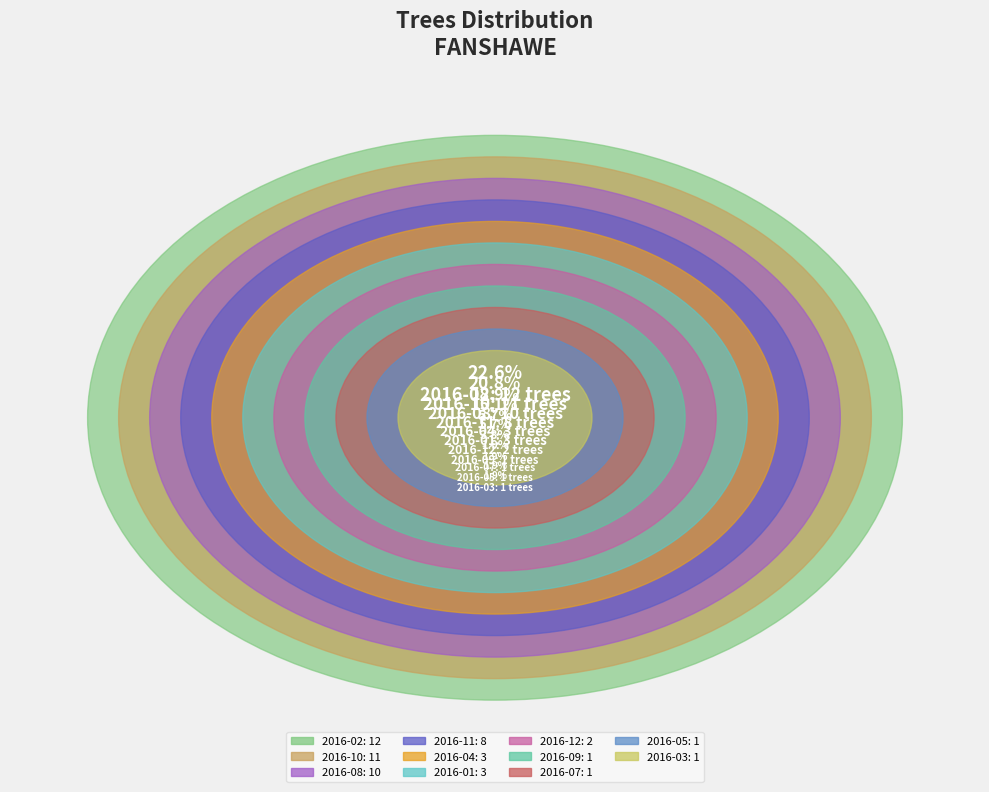

Does any single category account for the majority?

No